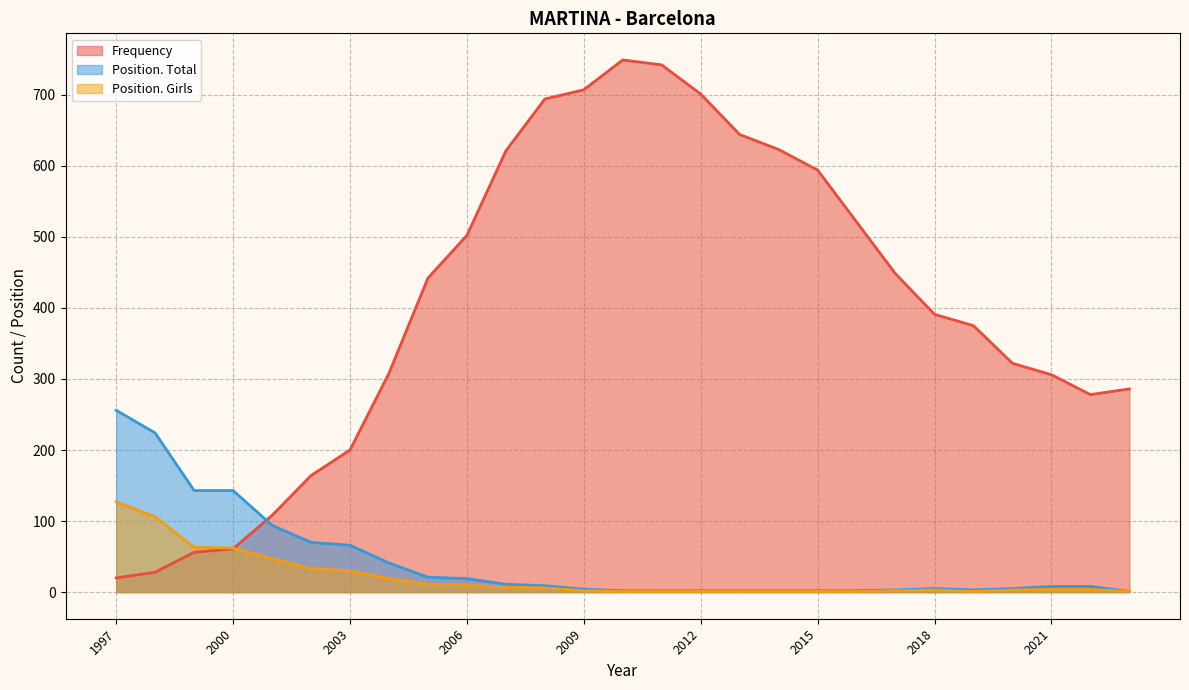

The Frequency series shows 299 at 2006. True or false?

False